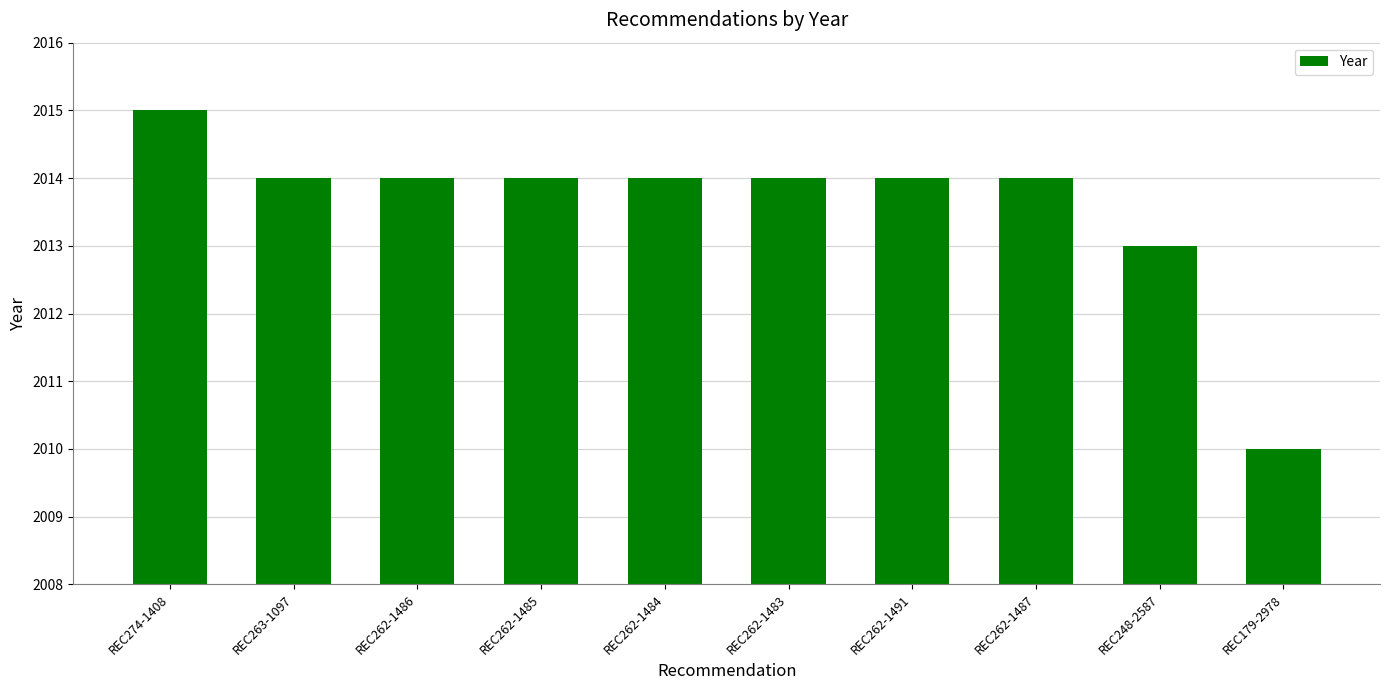

Reading left to right, transcribe all the data shown in this chart.

REC274-1408=2015	REC263-1097=2014	REC262-1486=2014	REC262-1485=2014	REC262-1484=2014	REC262-1483=2014	REC262-1491=2014	REC262-1487=2014	REC248-2587=2013	REC179-2978=2010